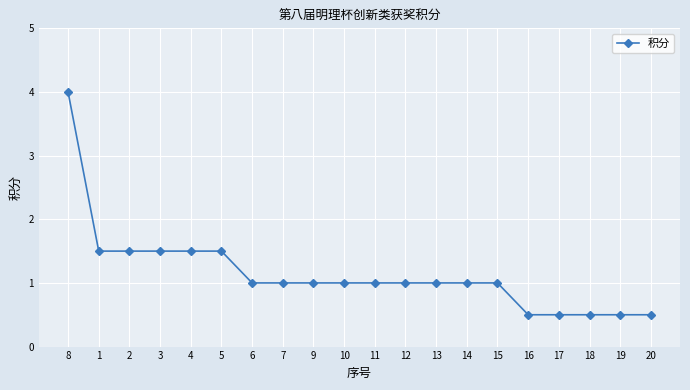

What is the value of the 16th point from the left?

0.5